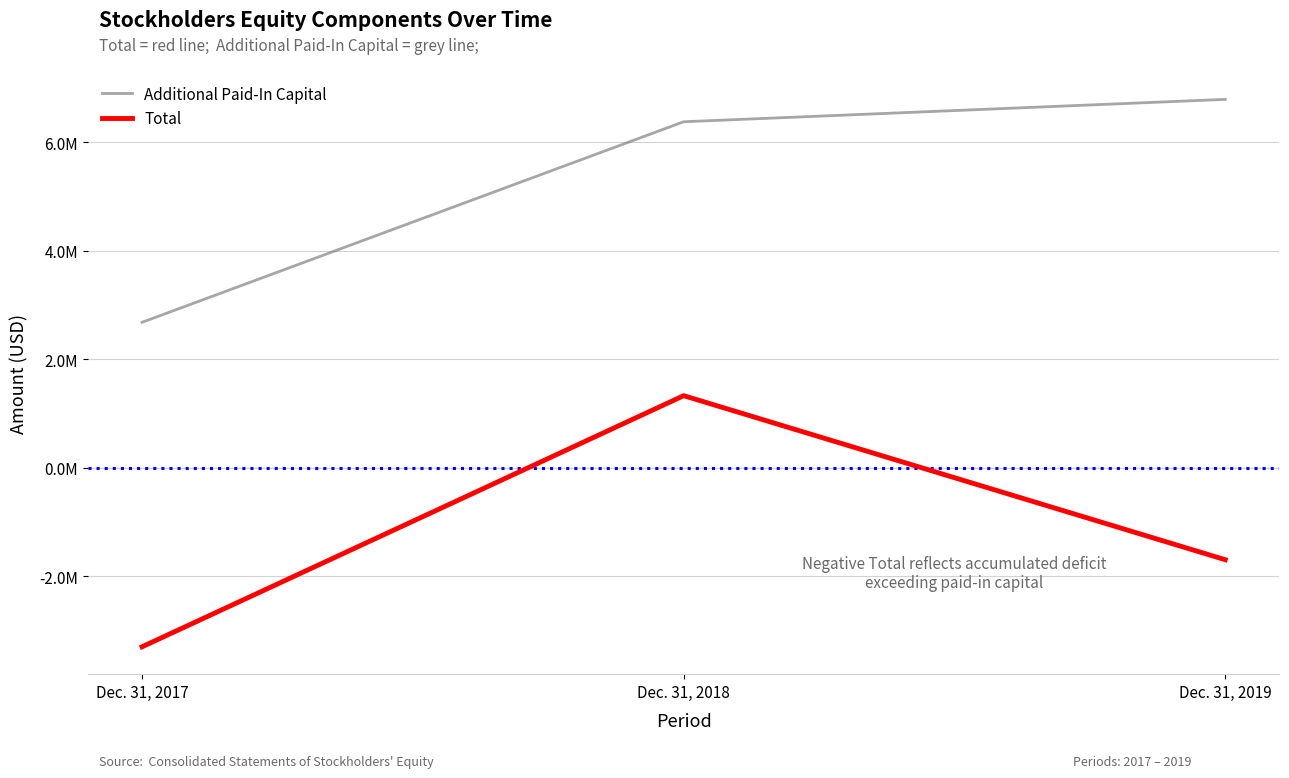

Reading left to right, transcribe all the data shown in this chart.

Additional Paid-In Capital: 2683776	6381755	6794612
Total: -3299762	1330933	-1694054